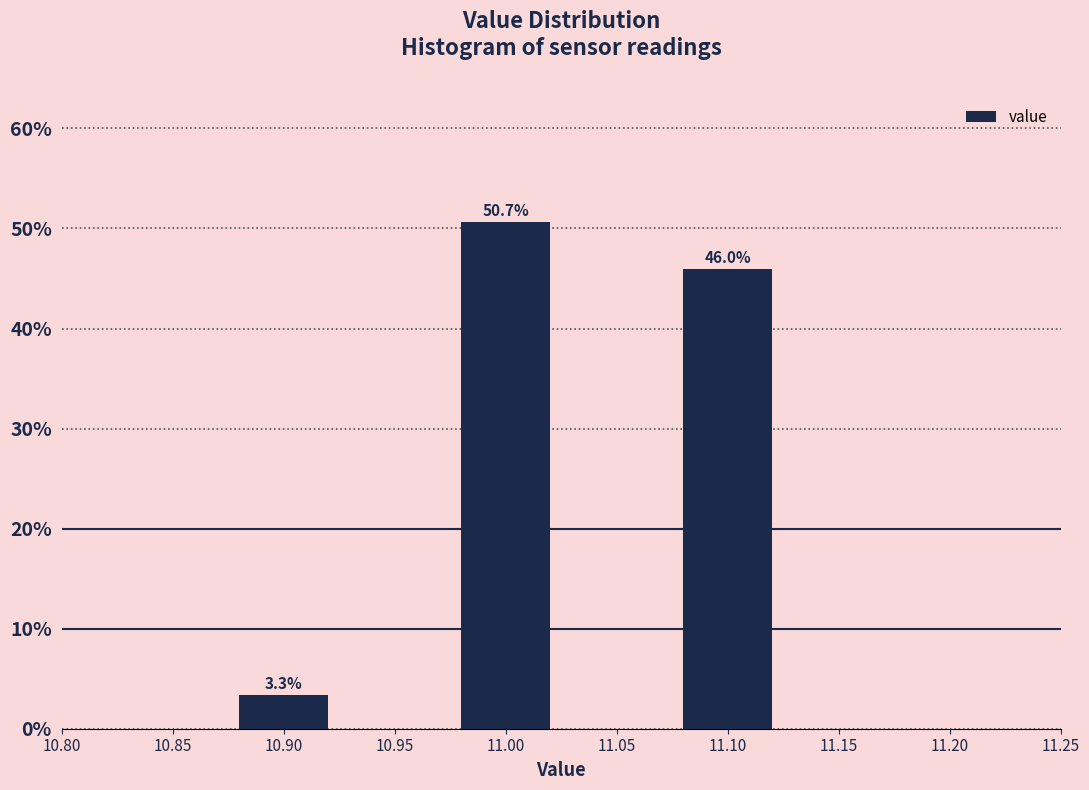

Reading left to right, transcribe all the data shown in this chart.

10.90=3.3	11.00=50.7	11.10=46.0